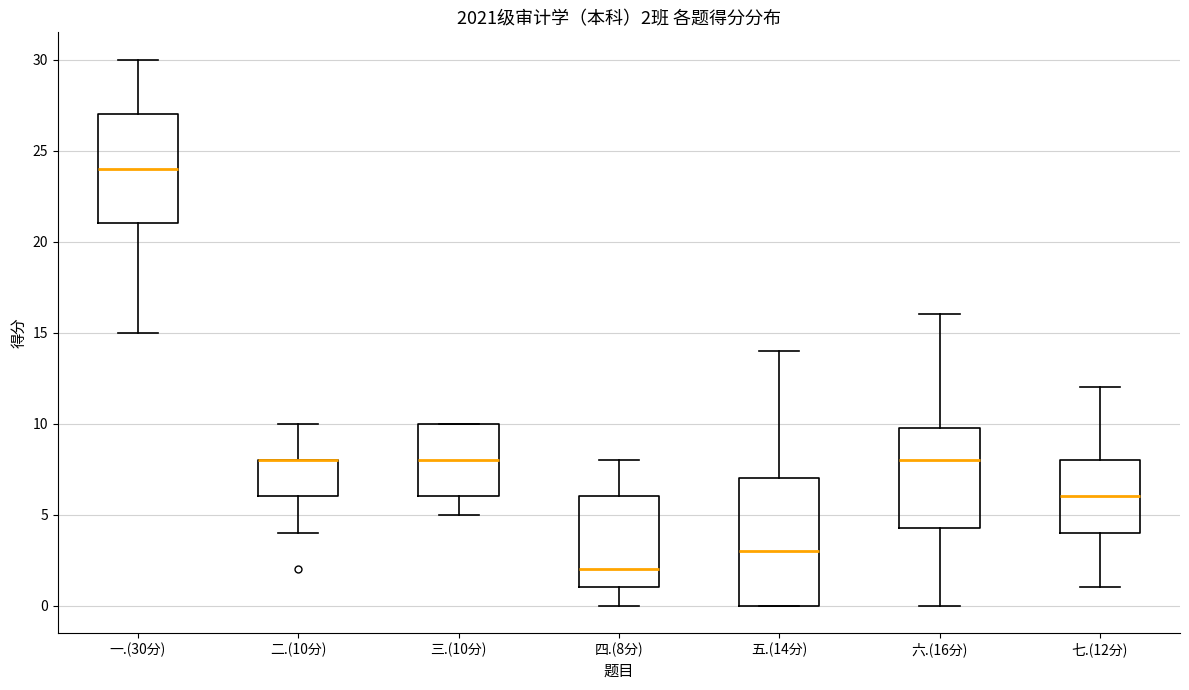

Which box is the tallest, from its lower edge to its upper edge?

五.(14分)